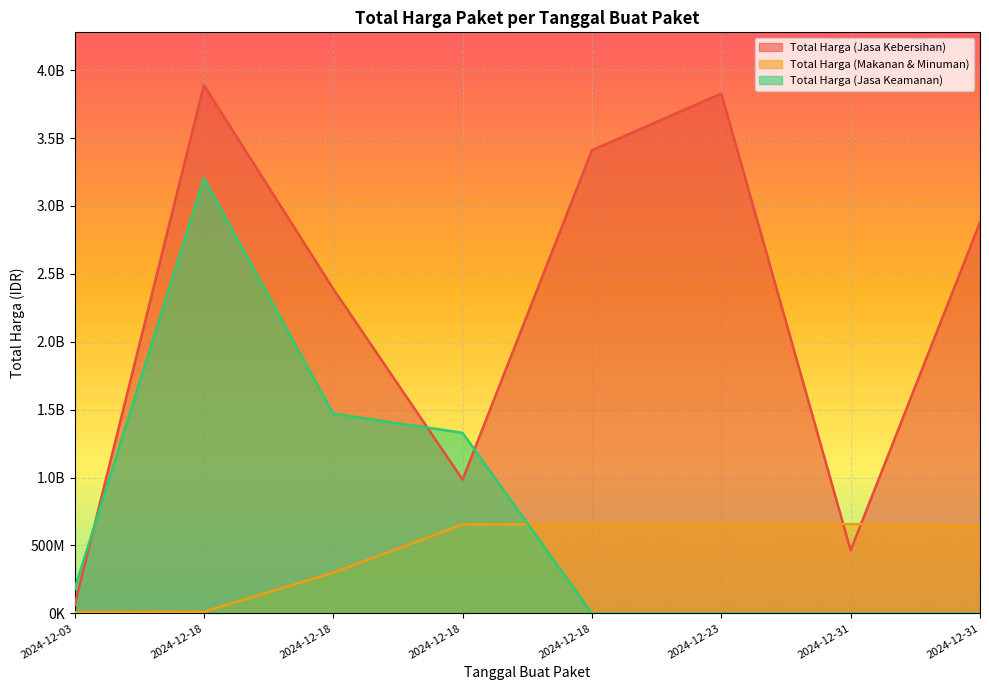

In Total Harga (Jasa Kebersihan), how many points are lower than both neighbors (excluding endpoints)?

2